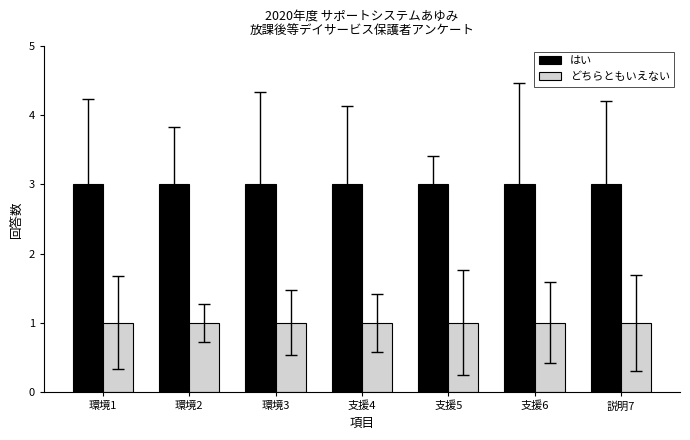

Is the value of はい at 説明7 greater than the value of どちらともいえない at 支援5?

Yes